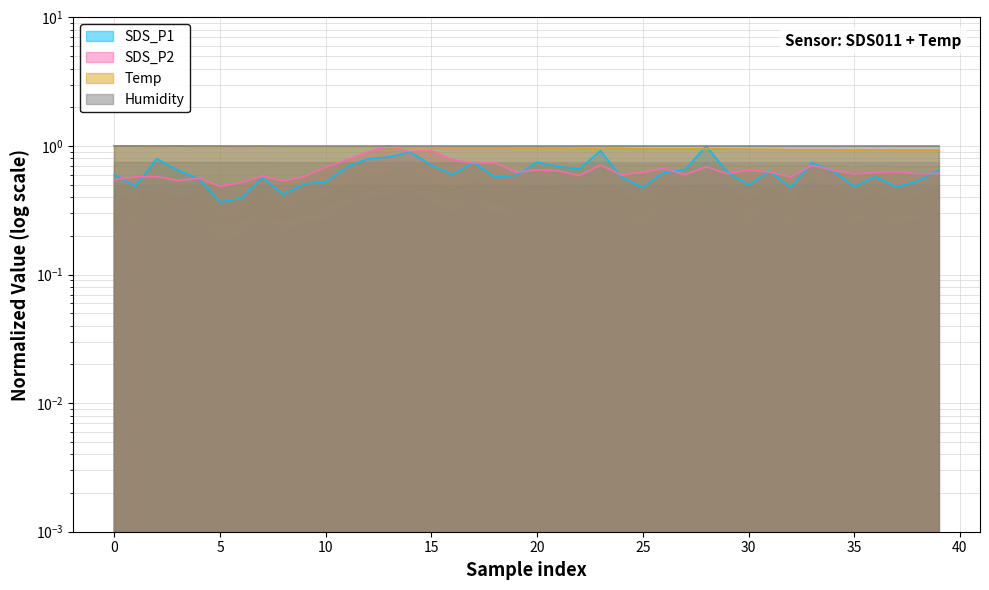

Between which two adjacent categories do SDS_P2 and Temp first intersect?

12 and 13